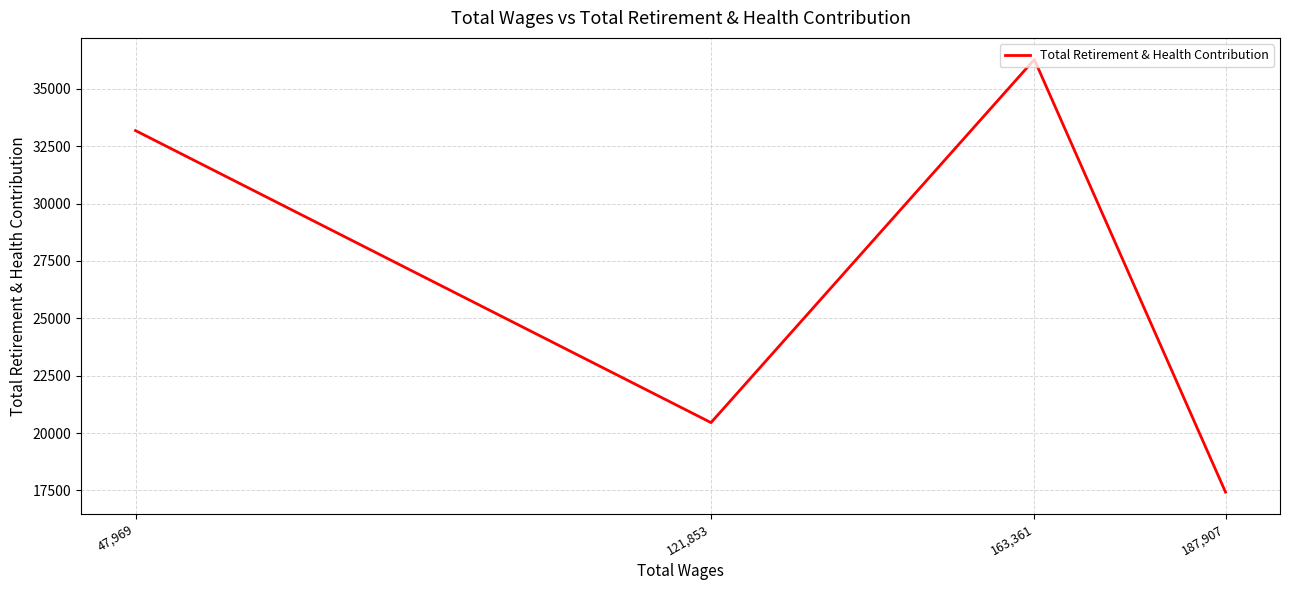

How many values are below 33181?

2